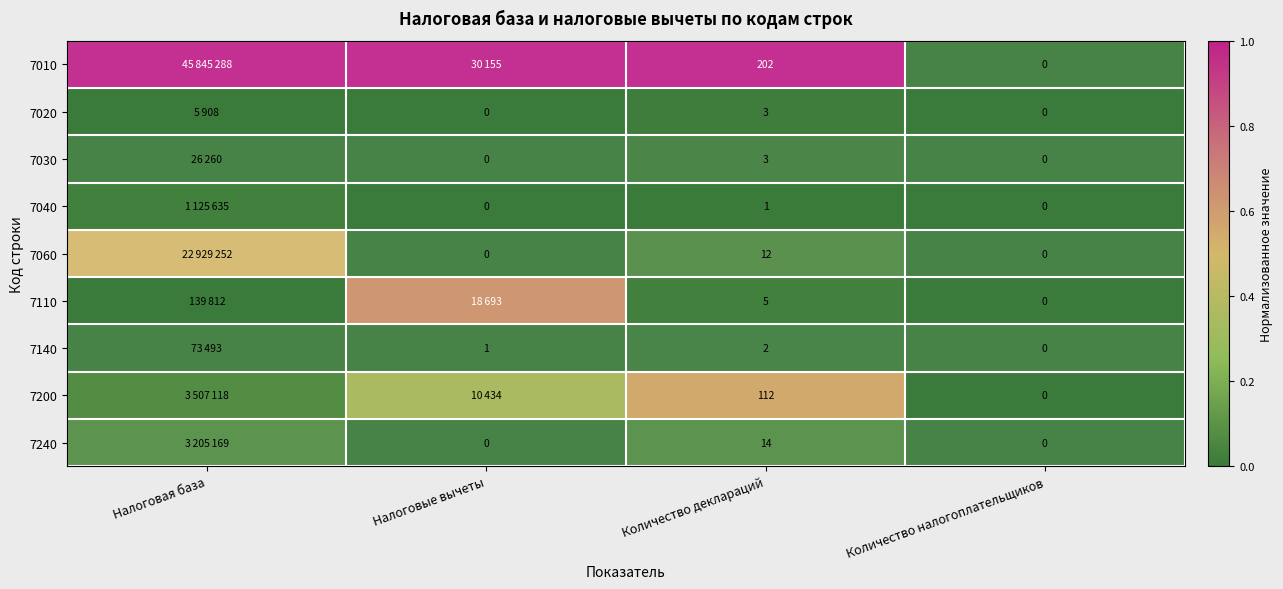

Is the value of 7140 at Количество налогоплательщиков greater than the value of 7010 at Количество деклараций?

No